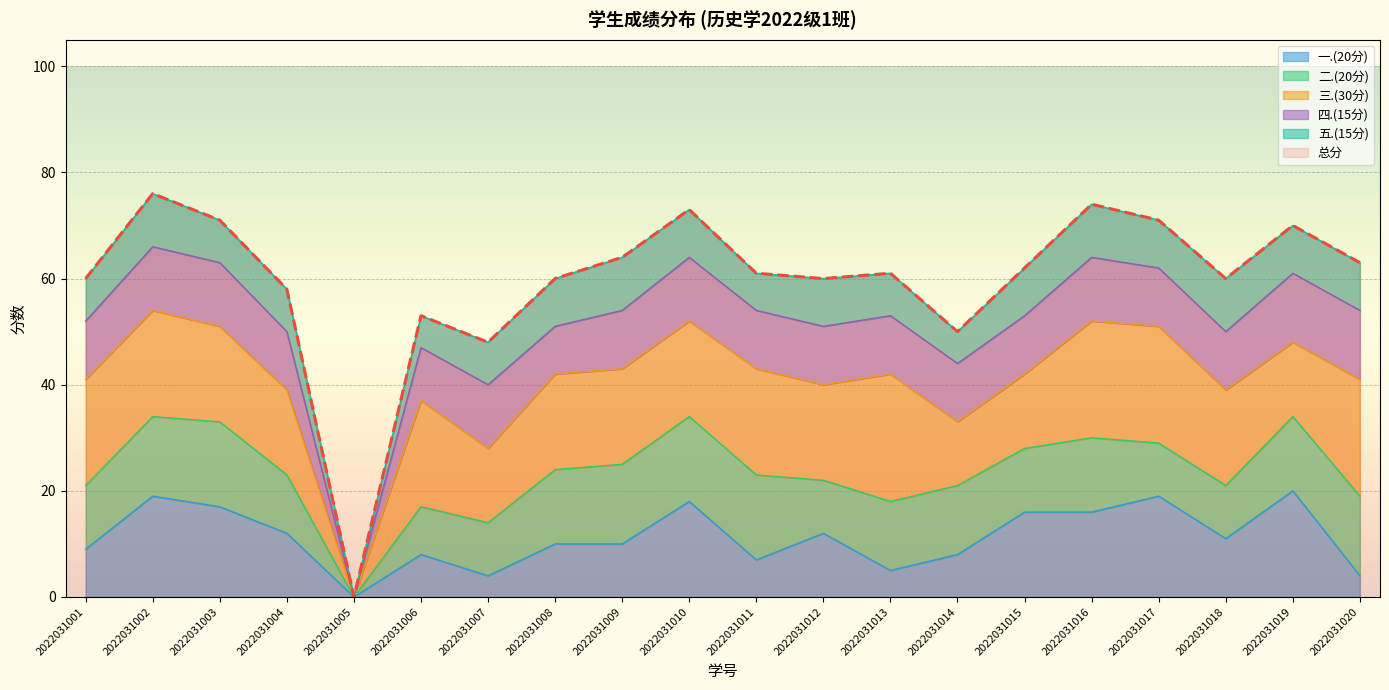

The value of 四.(15分) at 2022031013 is 11. True or false?

True